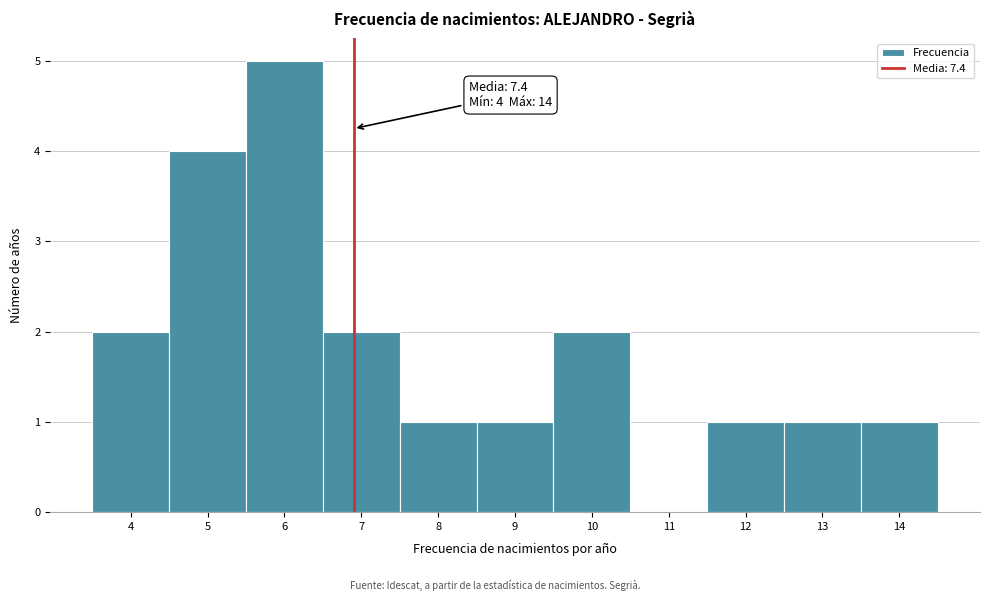

Reading left to right, transcribe all the data shown in this chart.

4=2	5=4	6=5	7=2	8=1	9=1	10=2	11=0	12=1	13=1	14=1